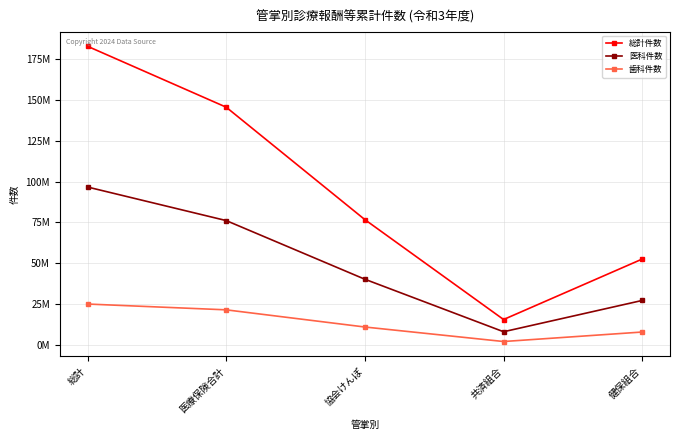

Reading left to right, list all the values displayed in this chart.

総計件数: 182582217	145382908	76737447	15757681	52683983
医科件数: 96648650	76162089	40344275	8297562	27412475
歯科件数: 25214005	21669331	11185557	2327745	8128595